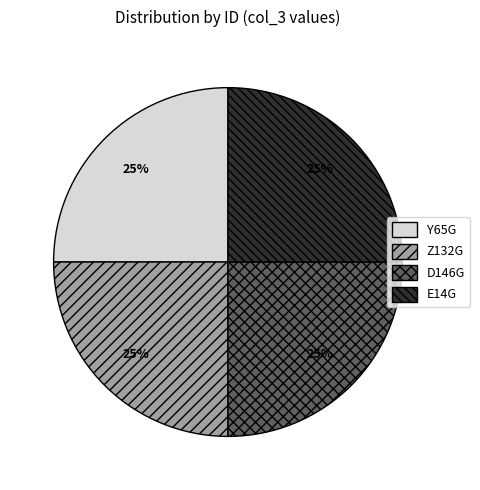

Does any single category account for the majority?

No